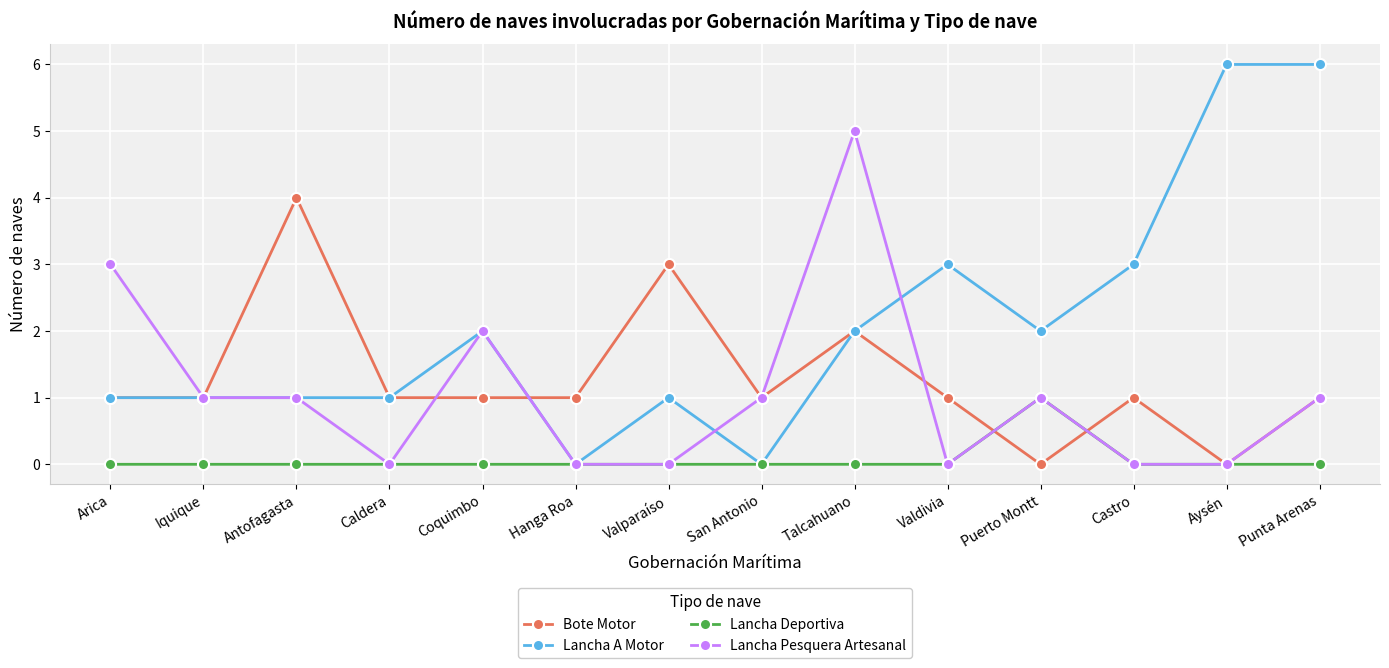

Which series has the largest range (max minus min)?

Lancha A Motor